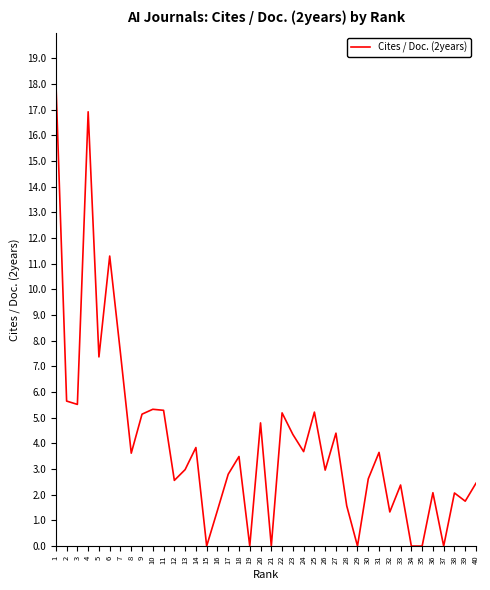

Which has a higher value, 34 or 22?

22